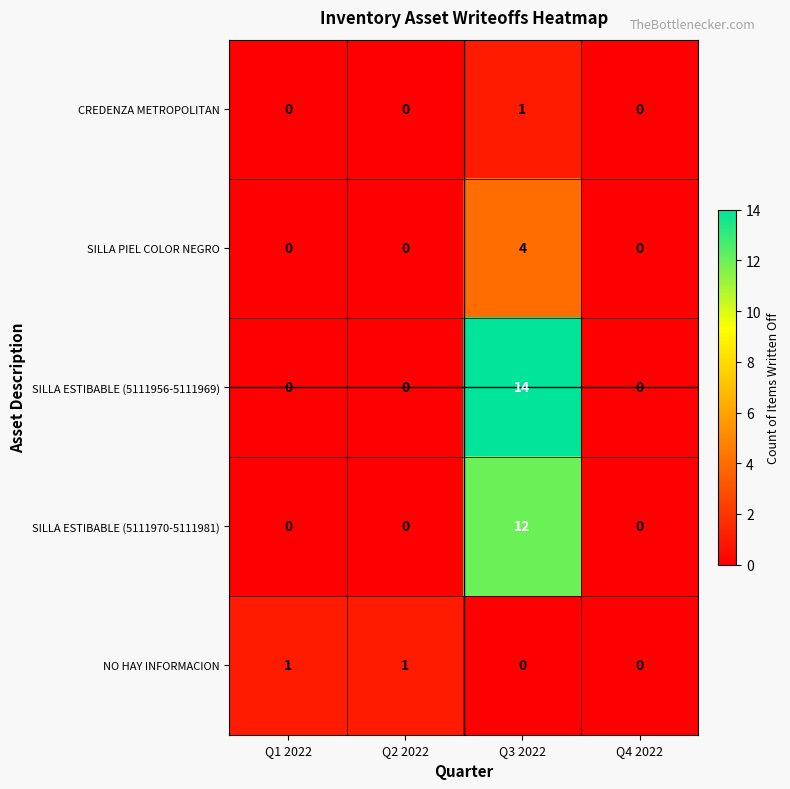

The value of NO HAY INFORMACION at Q1 2022 is 1. True or false?

True